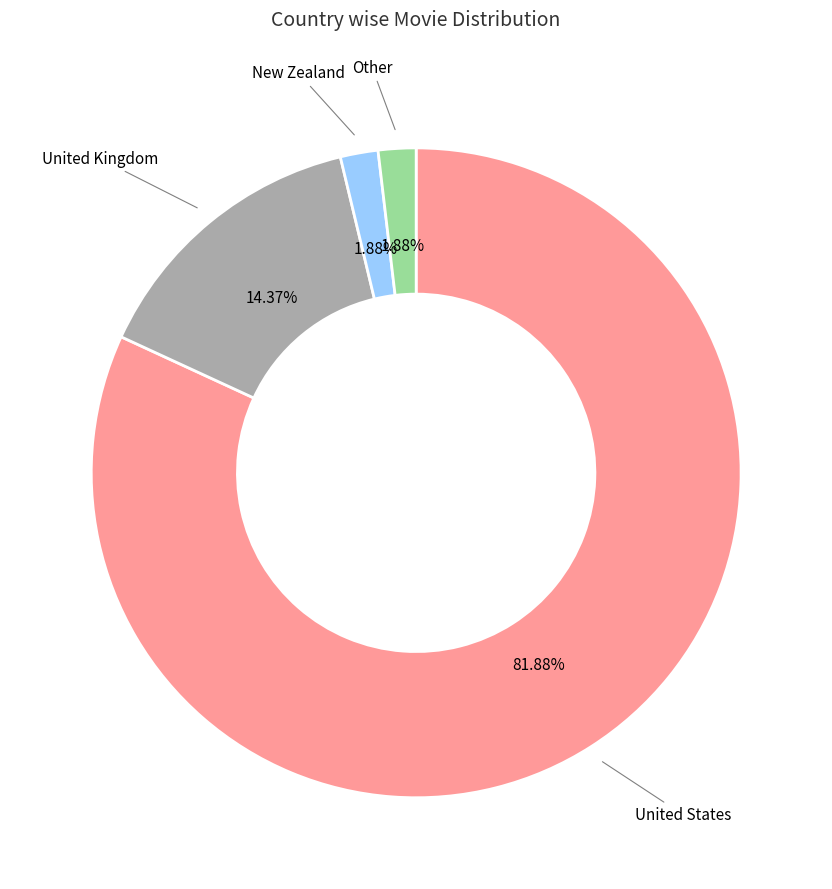

Is there any slice that represents more than half of the pie?

Yes